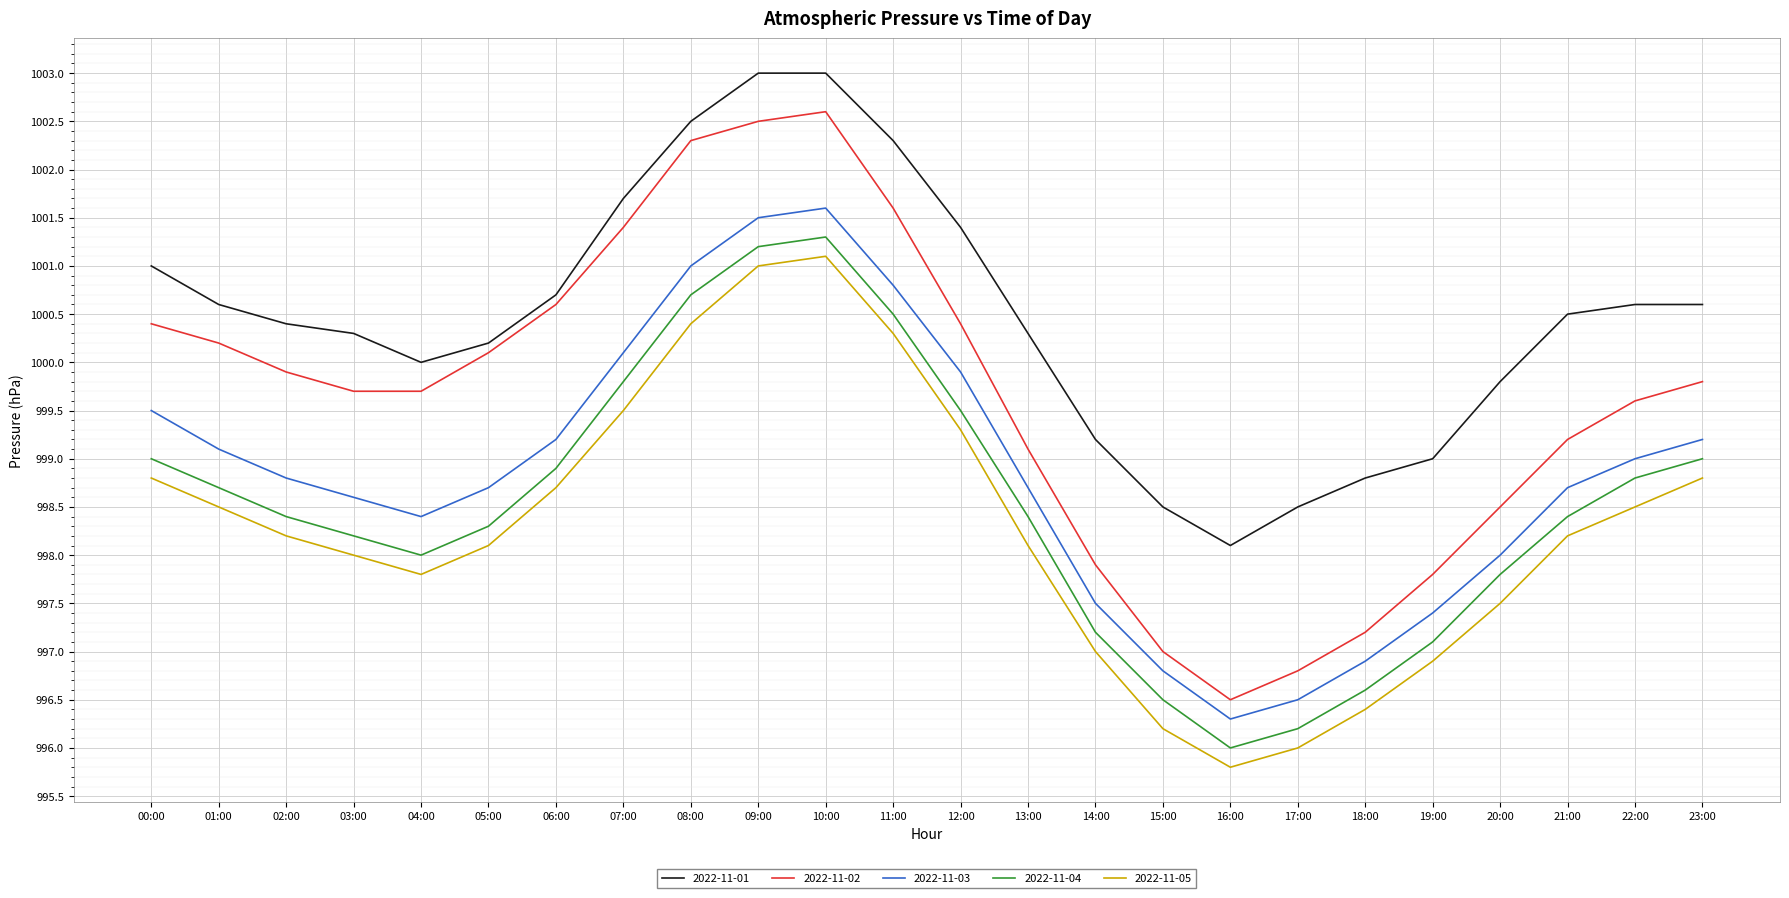

Which series has the largest total across all categories?

2022-11-01